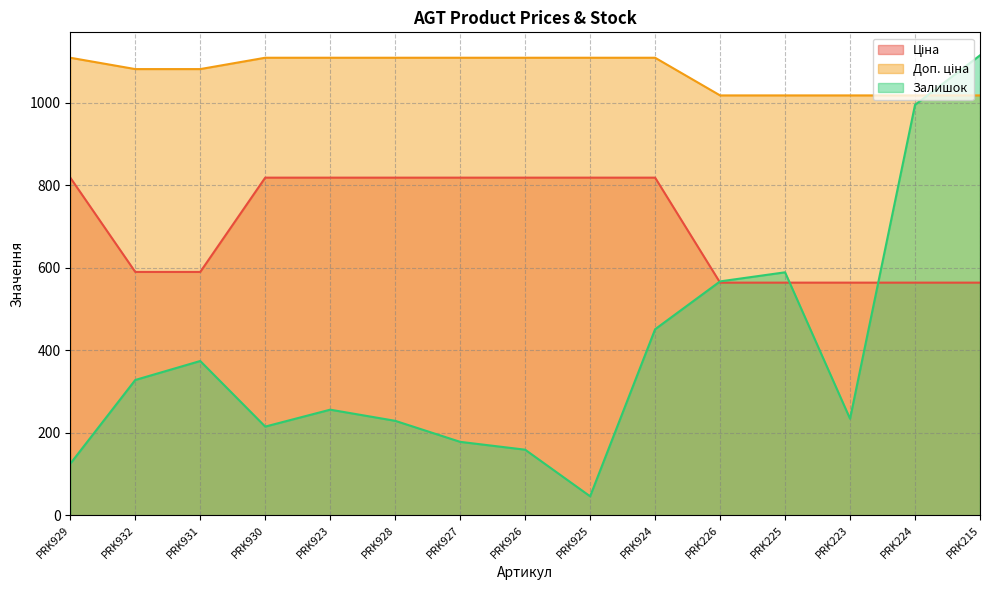

Which has a higher value, PRK927 or PRK926?

PRK927